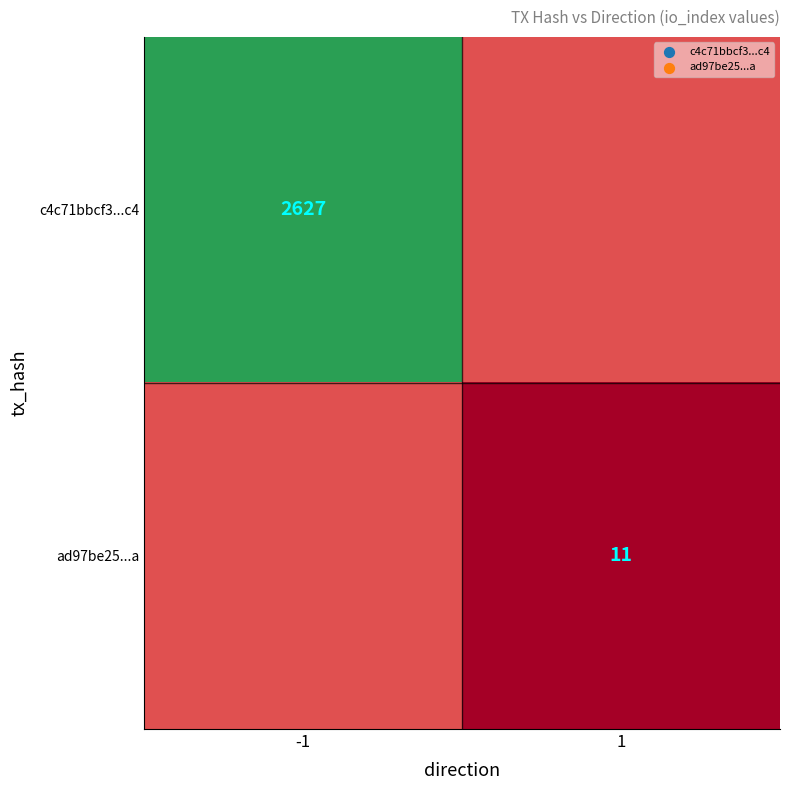

The ad97be25...a series shows 11 at 1. True or false?

True